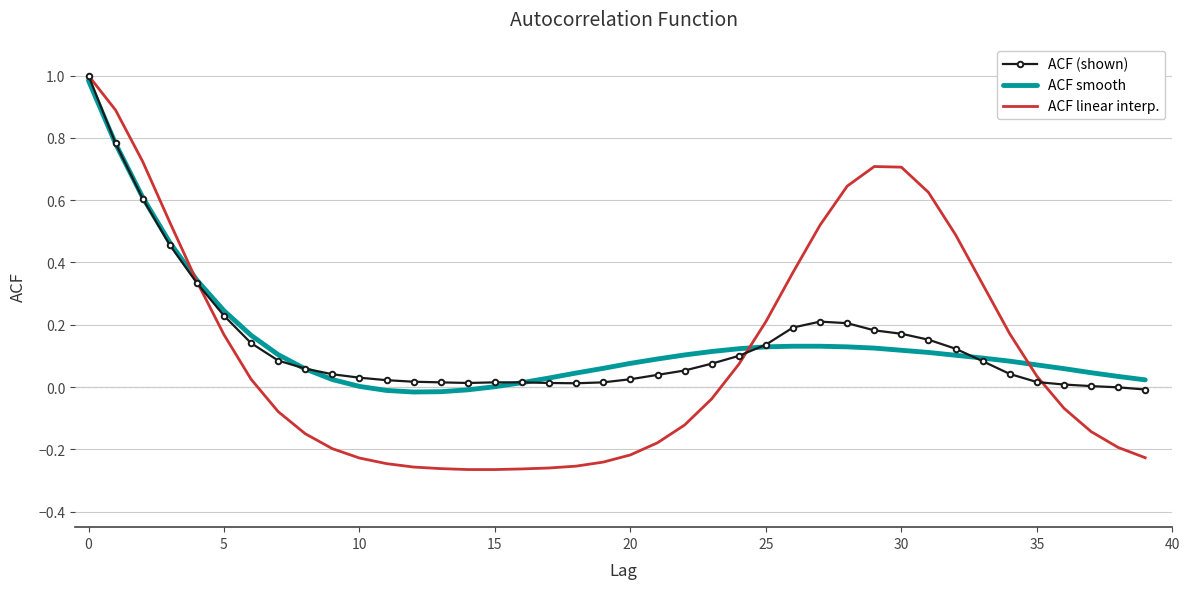

How many data points does each series have?

40